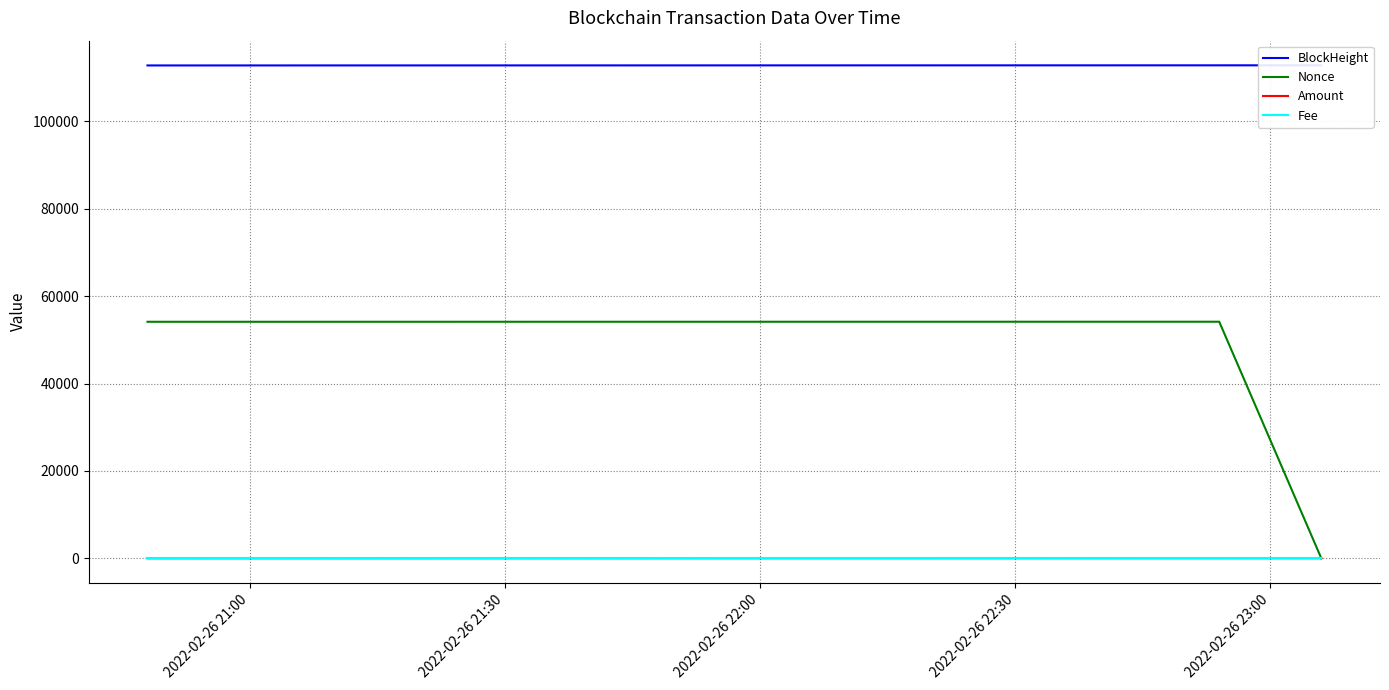

Reading left to right, list all the values displayed in this chart.

BlockHeight: 112826.0	112853.0	112855.0
Nonce: 54145.0	54158.0	0.0
Amount: 1.5	15.0	15.5
Fee: 0.0	0.0	0.0